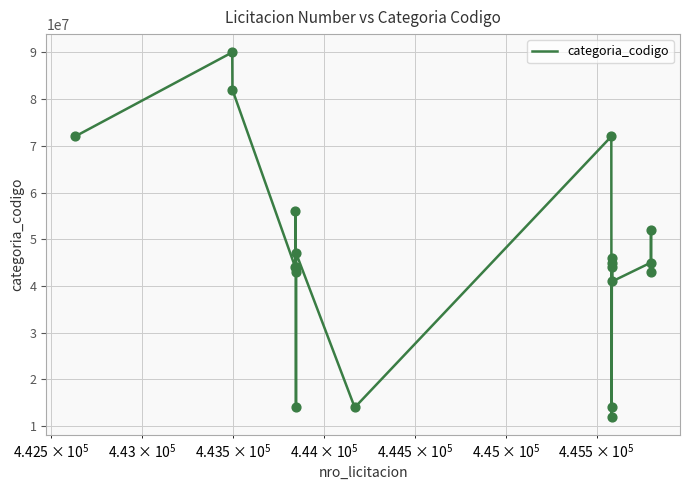

What is the smallest value displayed?

12000000